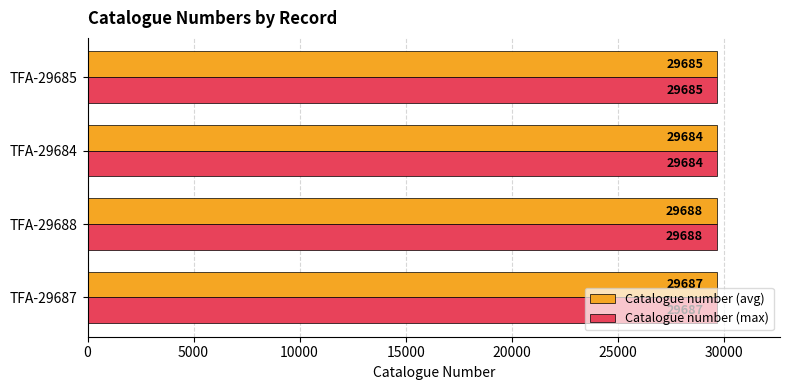

What is the difference between the second highest and minimum values in the Catalogue number (max) series?

3